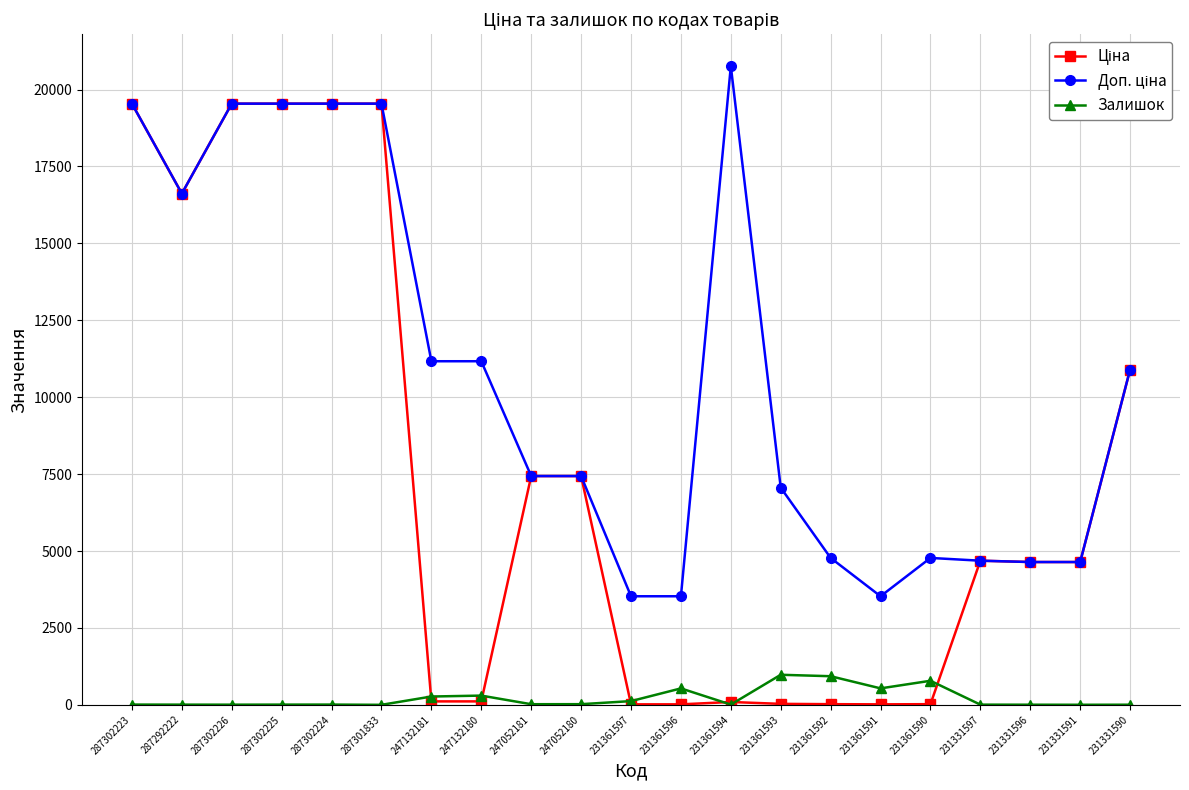

What position from the right is 231331591?

2